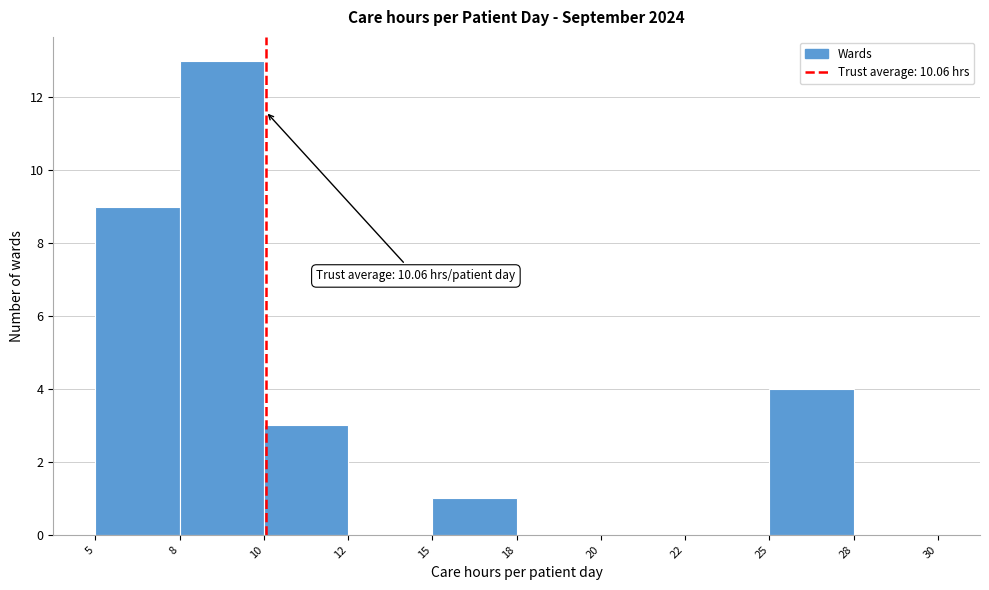

Reading left to right, transcribe all the data shown in this chart.

5=9	8=13	10=3	12=0	15=1	18=0	20=0	22=0	25=4	28=0